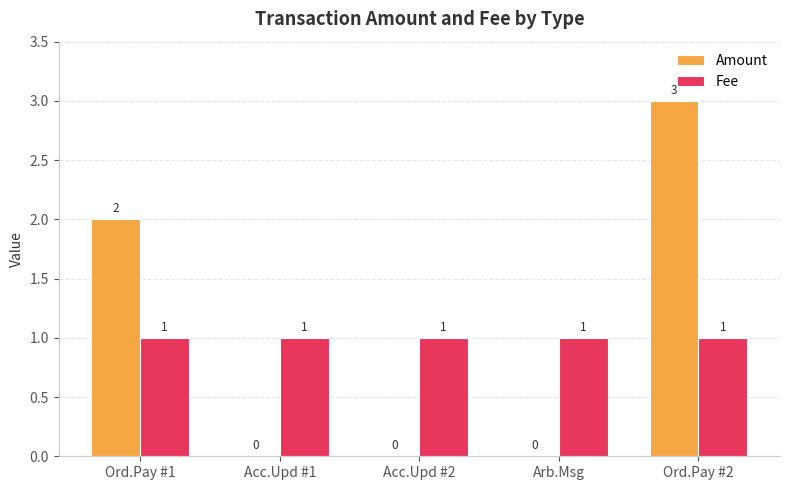

Is the value of Fee at Acc.Upd #1 greater than the value of Amount at Acc.Upd #2?

Yes